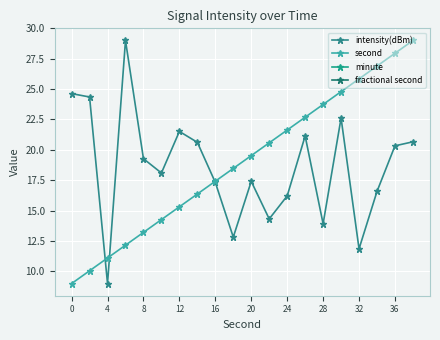

True or false: second has more than 2 interior local peaks.

False